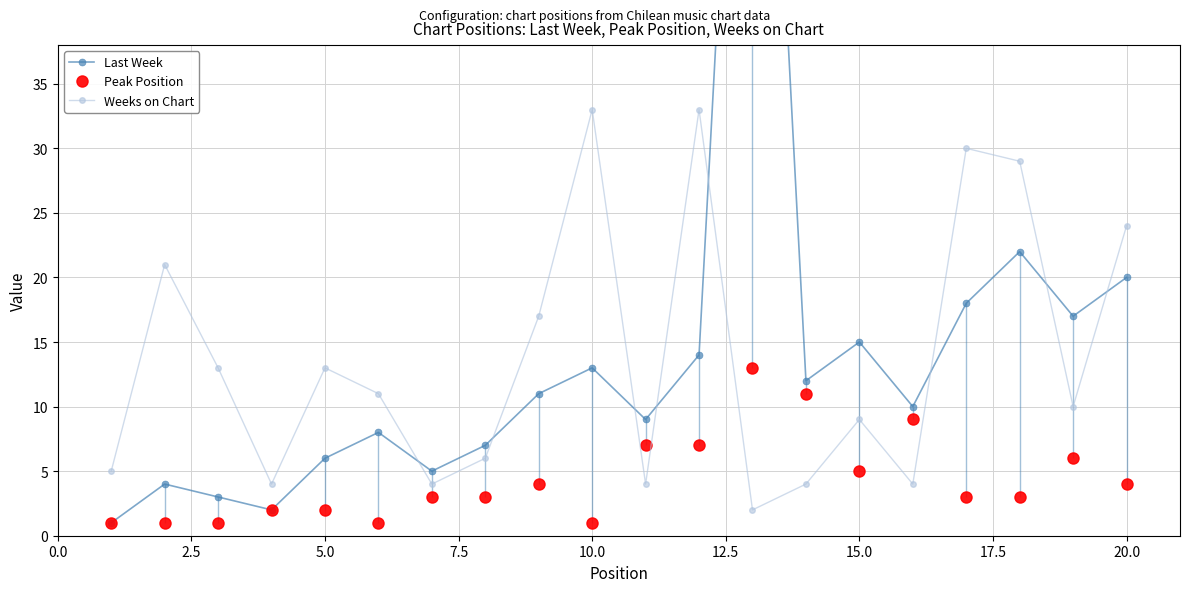

How many data points in Last Week are less than 11?

10